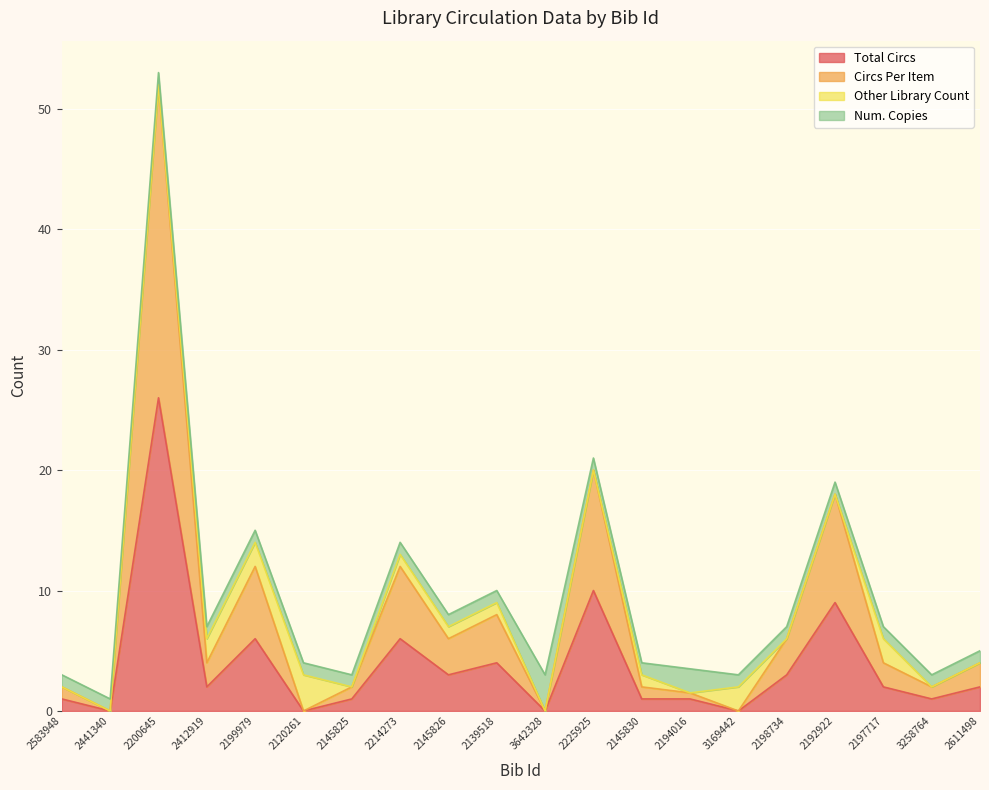

True or false: Total Circs has a value of 2.0 at 2197717.

True